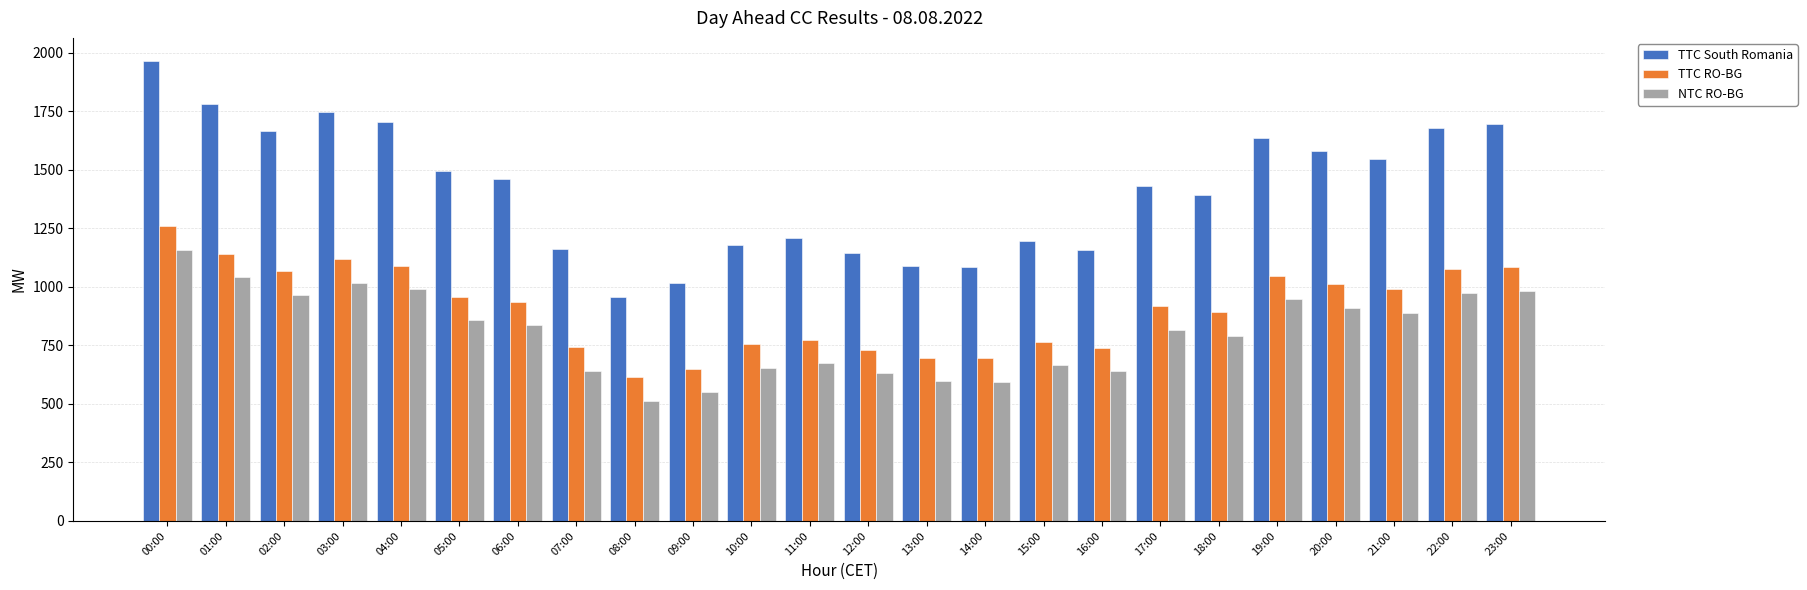

At 06:00, list the series in order from largest to smallest.

TTC South Romania, TTC RO-BG, NTC RO-BG